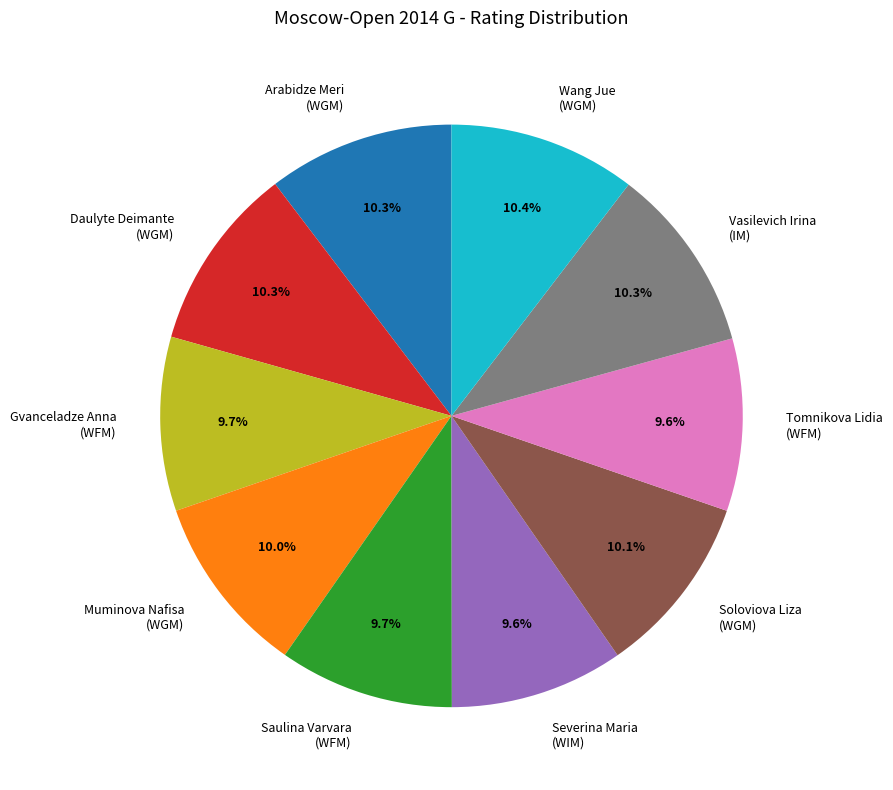

How many segments does this pie chart have?

10